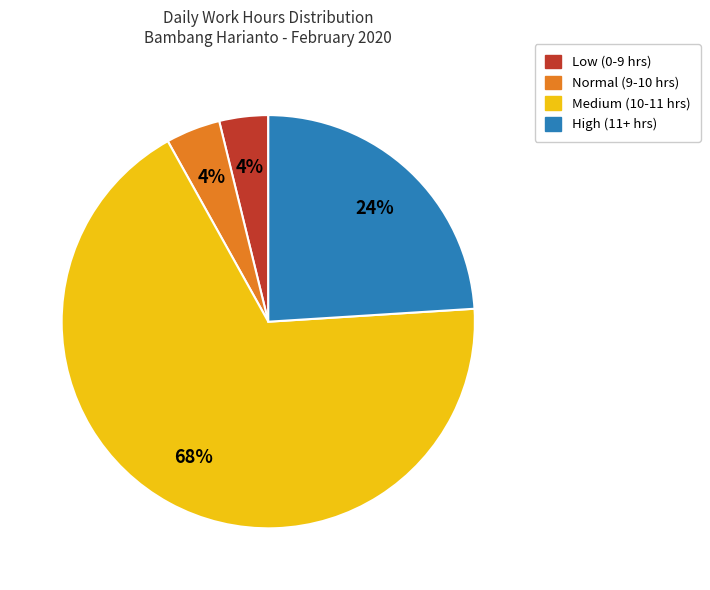

Does any single category account for the majority?

Yes